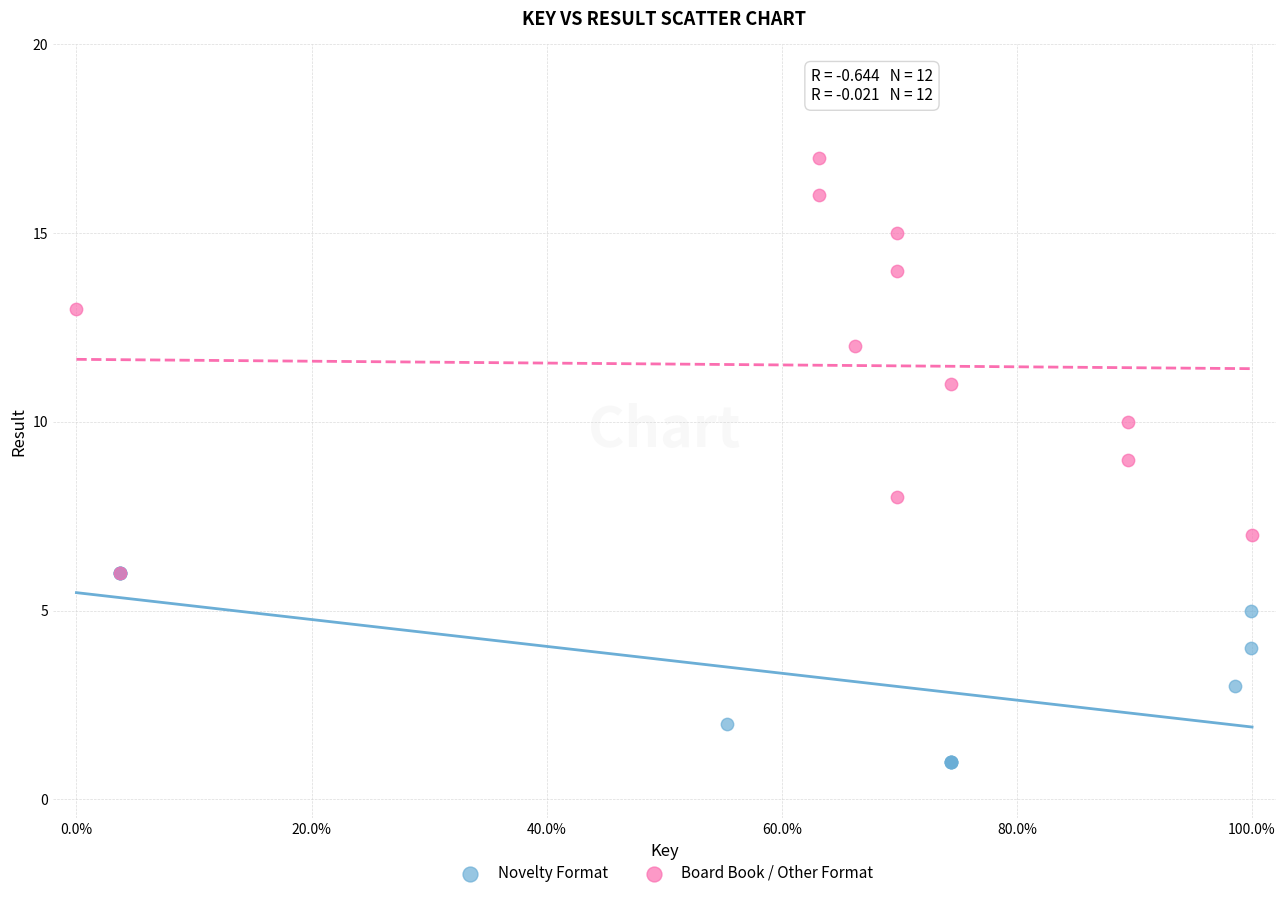

Which series contains the lowest Y value?

Novelty Format